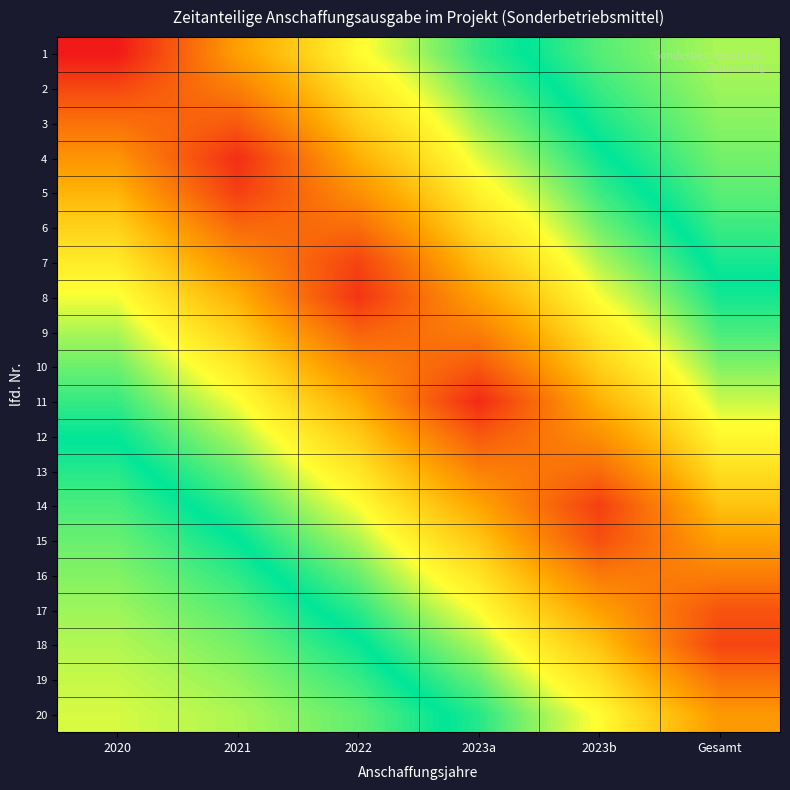

Reading right to left, list all the values displayed in this chart.

1: Gesamt=1.0	2023b=0.9	2023a=0.8	2022=0.6	2021=0.4	2020=0.0
2: Gesamt=0.9	2023b=0.9	2023a=0.8	2022=0.6	2021=0.3	2020=0.1
3: Gesamt=0.9	2023b=0.9	2023a=0.7	2022=0.5	2021=0.2	2020=0.3
4: Gesamt=0.9	2023b=0.8	2023a=0.7	2022=0.4	2021=0.1	2020=0.4
5: Gesamt=0.9	2023b=0.8	2023a=0.6	2022=0.4	2021=0.1	2020=0.5
6: Gesamt=0.9	2023b=0.8	2023a=0.6	2022=0.3	2021=0.2	2020=0.5
7: Gesamt=0.9	2023b=0.7	2023a=0.5	2022=0.1	2021=0.4	2020=0.6
8: Gesamt=0.8	2023b=0.7	2023a=0.4	2022=0.1	2021=0.4	2020=0.7
9: Gesamt=0.8	2023b=0.6	2023a=0.3	2022=0.2	2021=0.5	2020=0.7
10: Gesamt=0.7	2023b=0.5	2023a=0.2	2022=0.3	2021=0.6	2020=0.8
11: Gesamt=0.7	2023b=0.5	2023a=0.1	2022=0.4	2021=0.7	2020=0.8
12: Gesamt=0.6	2023b=0.4	2023a=0.2	2022=0.5	2021=0.7	2020=0.8
13: Gesamt=0.6	2023b=0.2	2023a=0.3	2022=0.6	2021=0.8	2020=0.9
14: Gesamt=0.5	2023b=0.1	2023a=0.4	2022=0.7	2021=0.8	2020=0.9
15: Gesamt=0.4	2023b=0.2	2023a=0.5	2022=0.7	2021=0.8	2020=0.9
16: Gesamt=0.3	2023b=0.3	2023a=0.6	2022=0.8	2021=0.9	2020=0.9
17: Gesamt=0.2	2023b=0.4	2023a=0.7	2022=0.8	2021=0.9	2020=0.9
18: Gesamt=0.1	2023b=0.5	2023a=0.7	2022=0.8	2021=0.9	2020=1.0
19: Gesamt=0.3	2023b=0.6	2023a=0.8	2022=0.9	2021=0.9	2020=1.0
20: Gesamt=0.4	2023b=0.7	2023a=0.8	2022=0.9	2021=1.0	2020=1.0